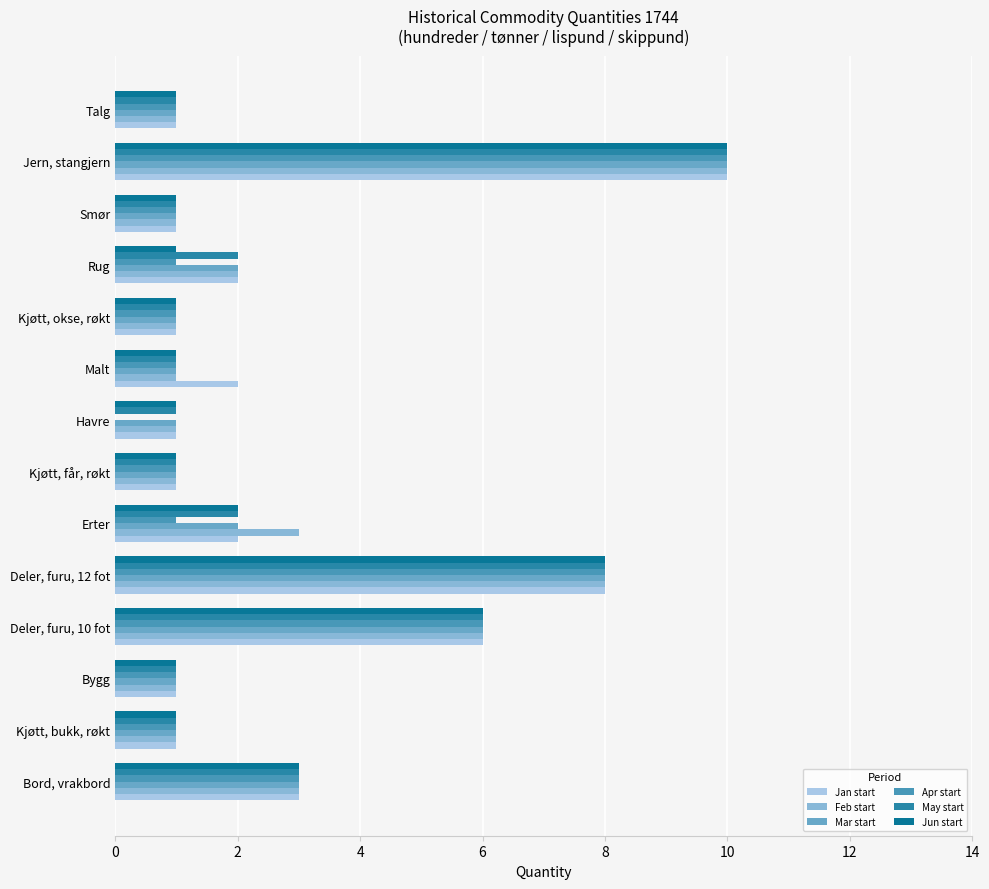

Count the number of categories in the chart.

14